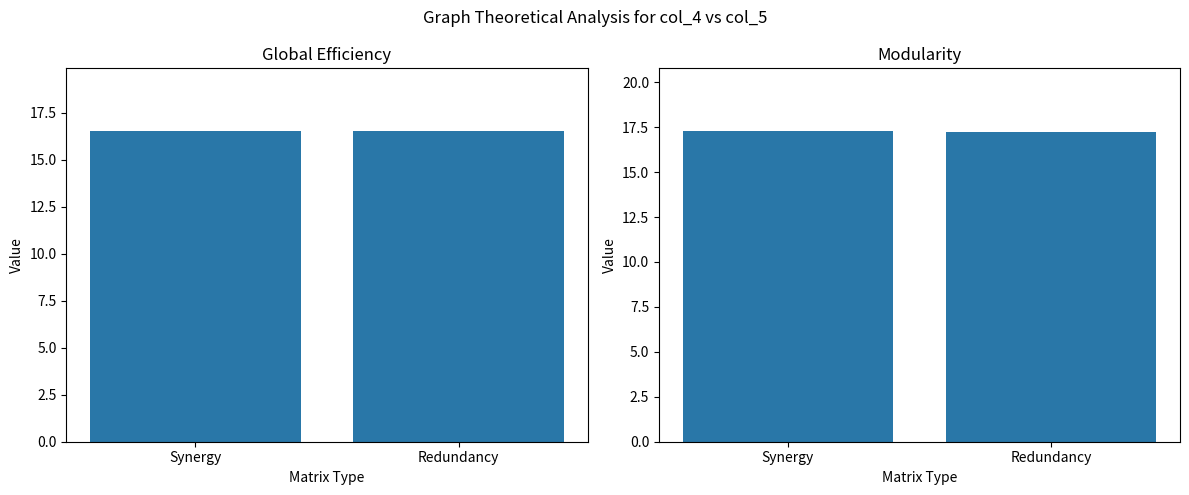

Which has a higher value, Redundancy or Synergy?

Synergy